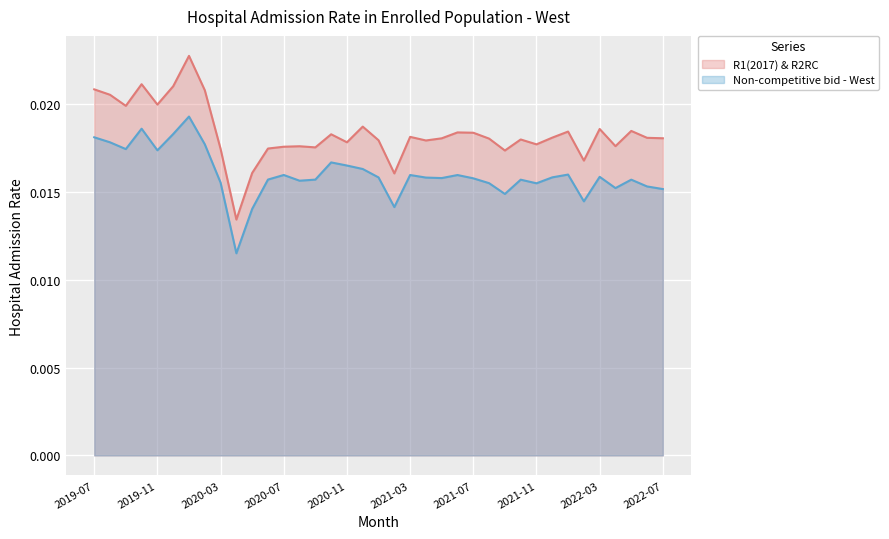

What is the label of the 16th point from the left?

2020-10